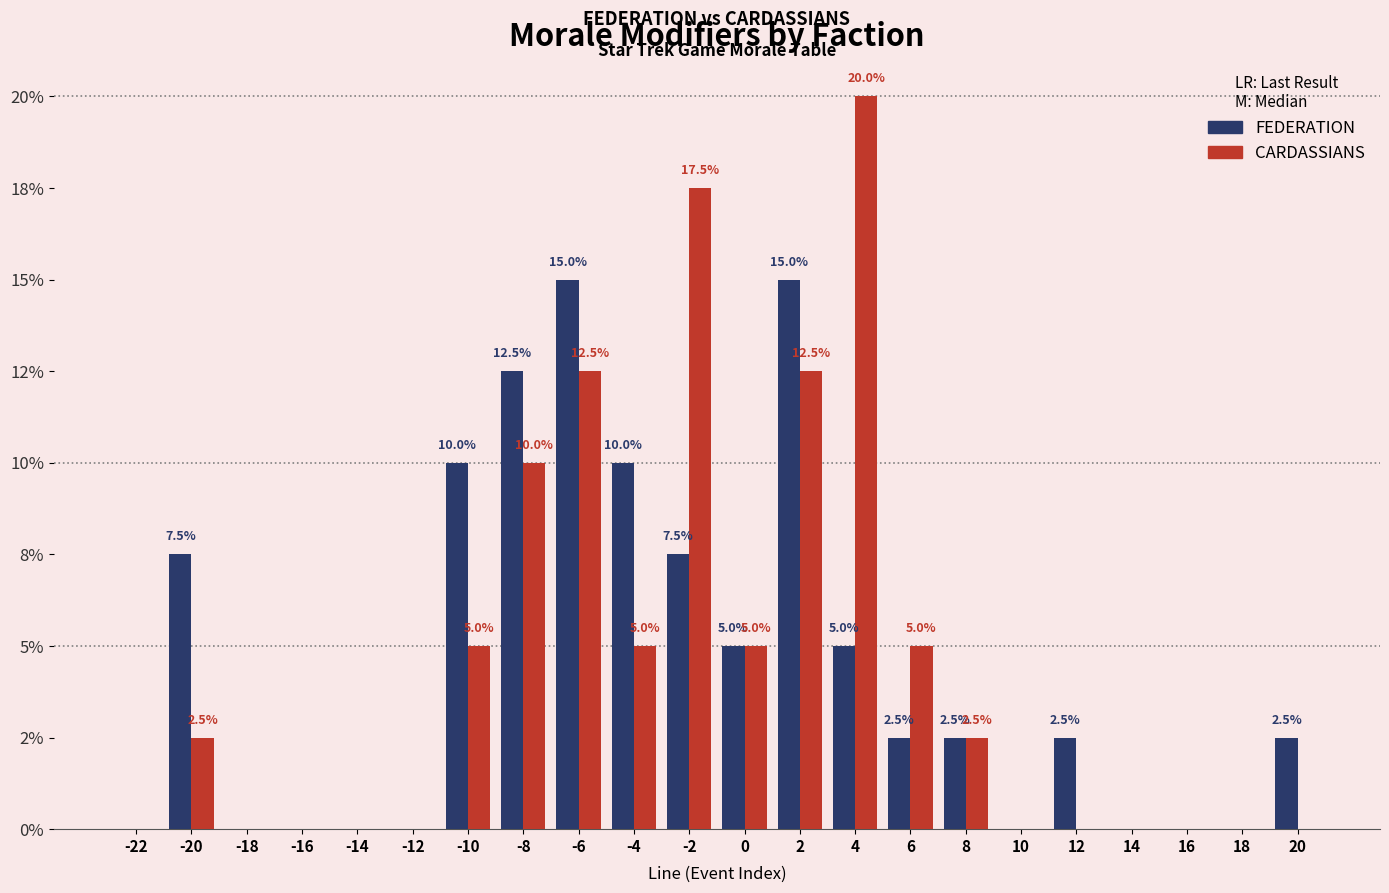

What are all the series names shown in the legend?

FEDERATION, CARDASSIANS